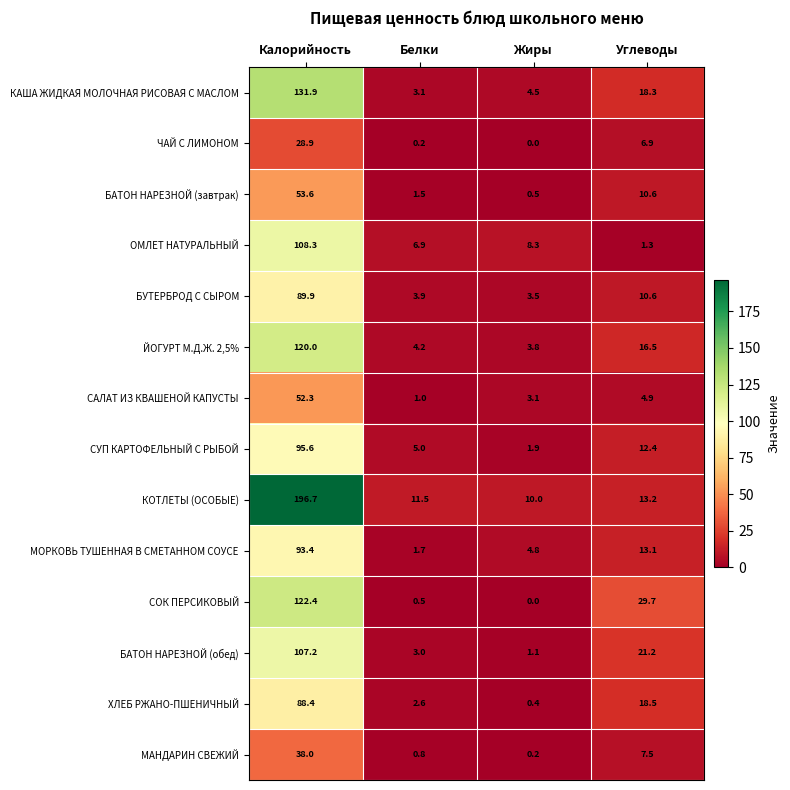

At which category is the sum across all series the highest?

Калорийность